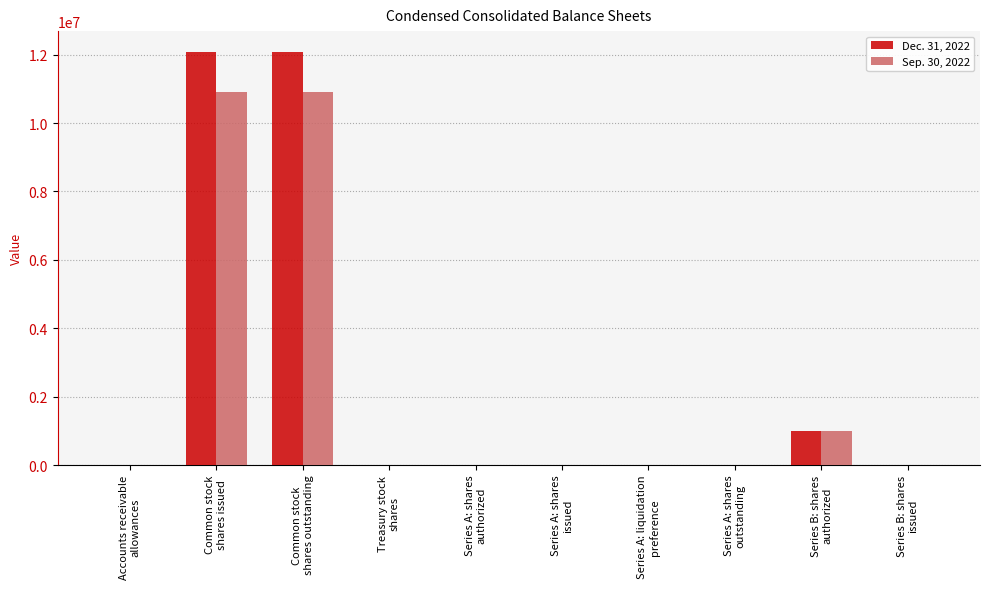

How many categories are shown in the chart?

10